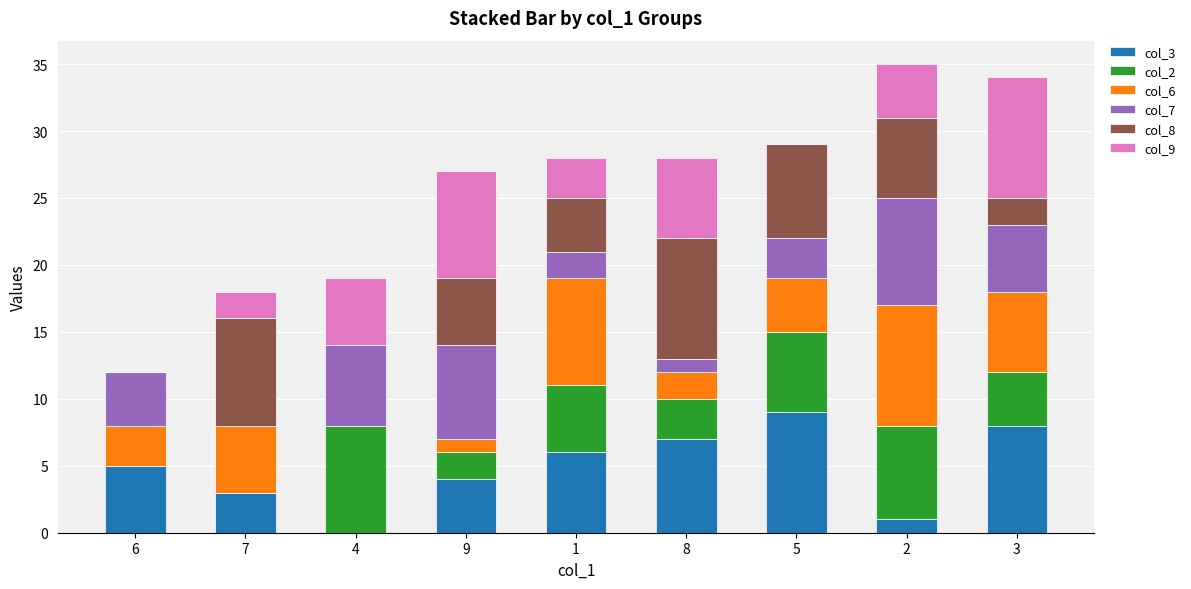

The value of col_3 at 6 is 5. True or false?

True